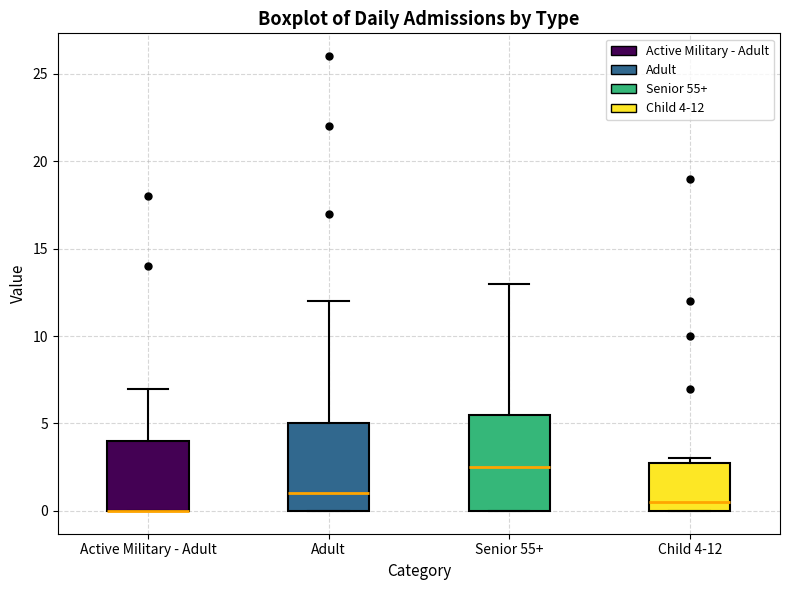

Where is the lower edge of the box for Senior 55+ on the y-axis? The values are not printed on the chart, so give them approximately, as read against the axis.

0.0